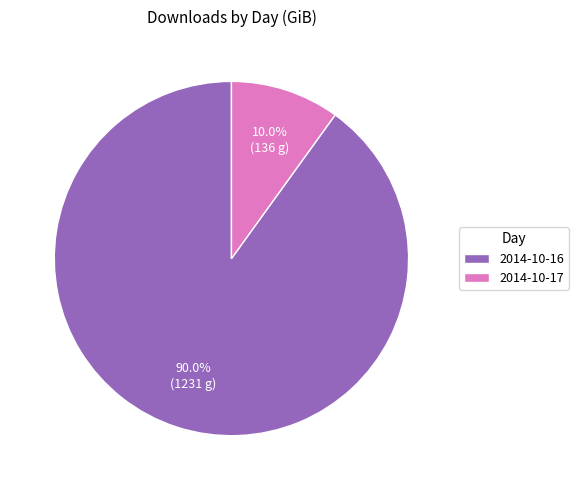

The 2014-10-17 slice represents 16% of the pie. True or false?

False